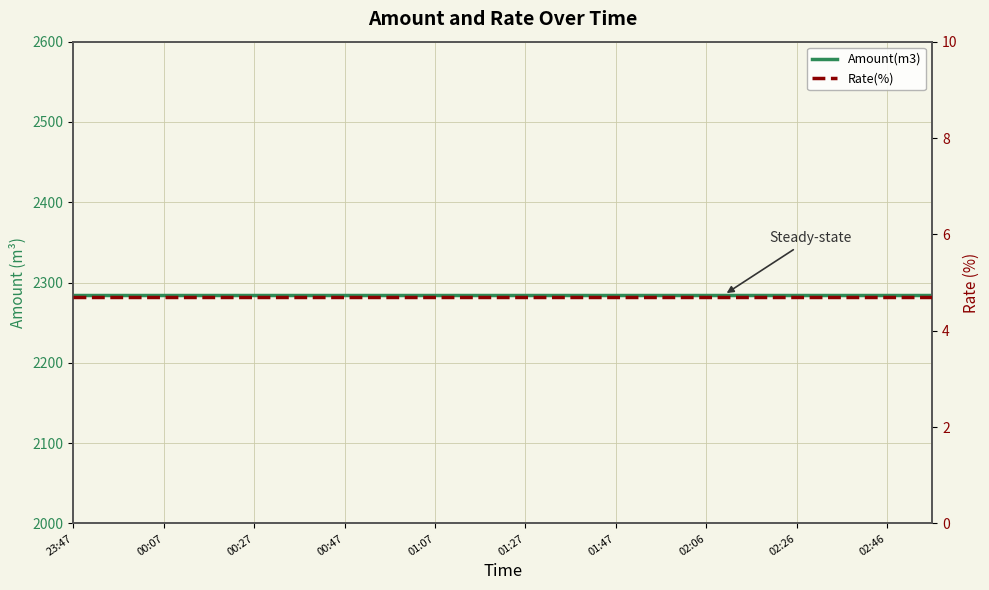

Reading left to right, extract all data points from this chart.

Amount(m3): 2285.0	2285.0	2285.0	2285.0	2285.0	2285.0	2285.0	2285.0	2285.0	2285.0	2285.0	2285.0	2285.0	2285.0	2285.0	2285.0	2285.0	2285.0	2285.0	2285.0
Rate(%): 4.7	4.7	4.7	4.7	4.7	4.7	4.7	4.7	4.7	4.7	4.7	4.7	4.7	4.7	4.7	4.7	4.7	4.7	4.7	4.7